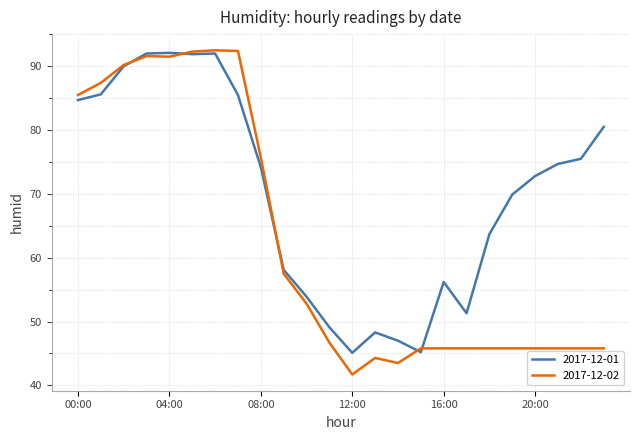

How many distinct data groups are displayed?

2